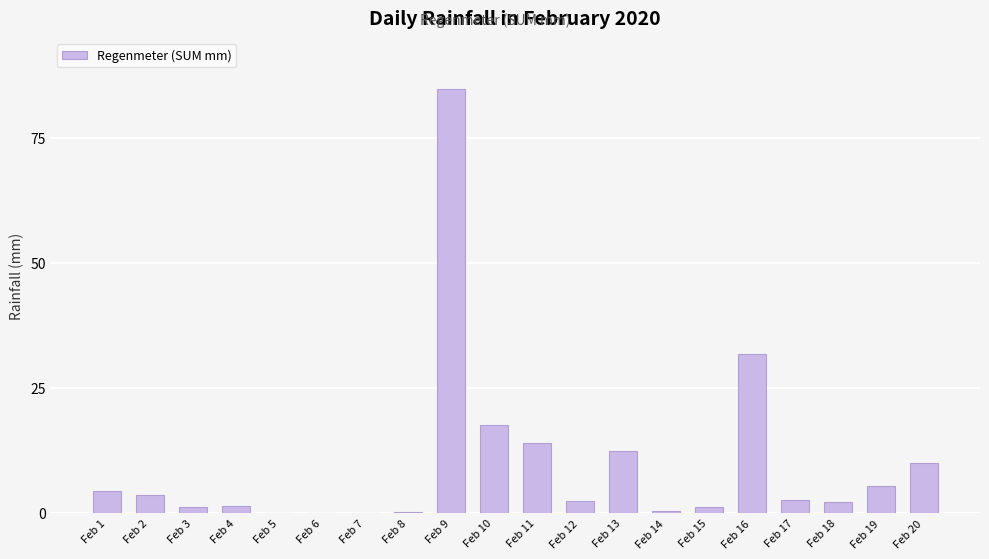

Which has a higher value, Feb 13 or Feb 17?

Feb 13